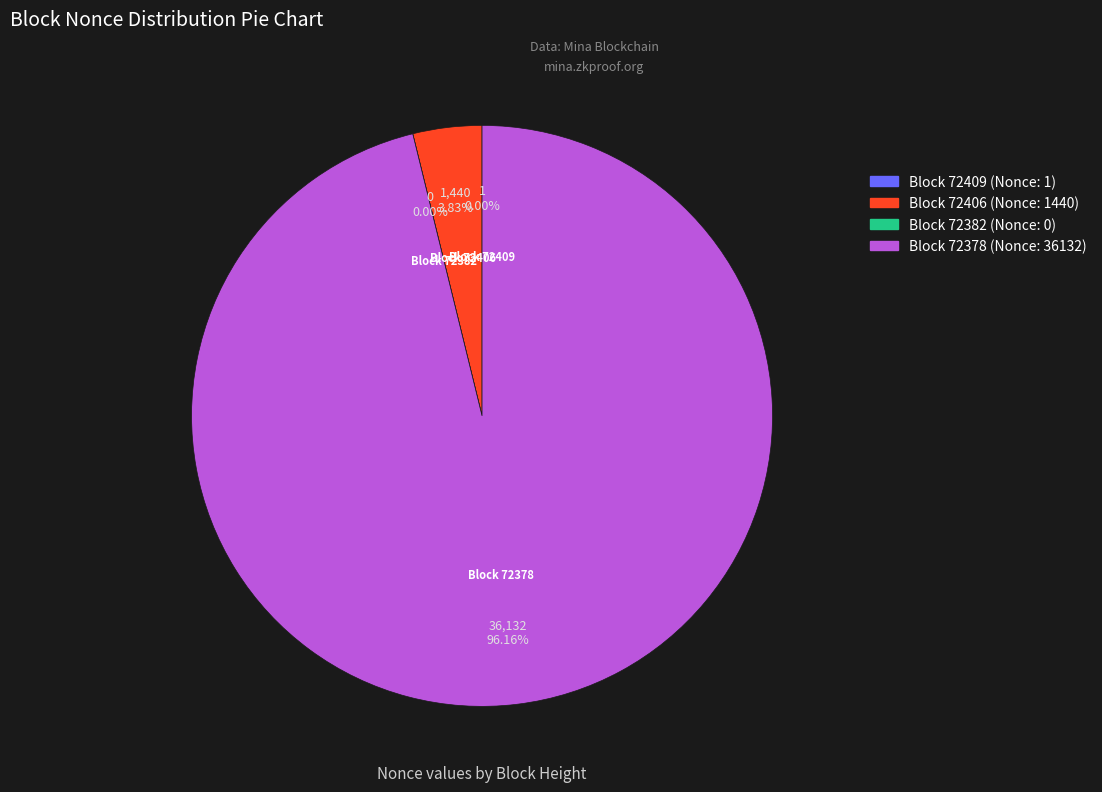

Count the number of slices in the pie.

4